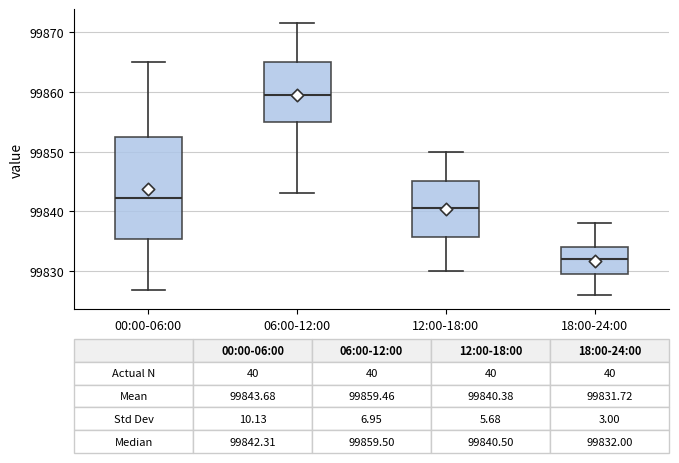

Comparing the boxes themselves (not the whiskers), which one is the tallest?

00:00-06:00